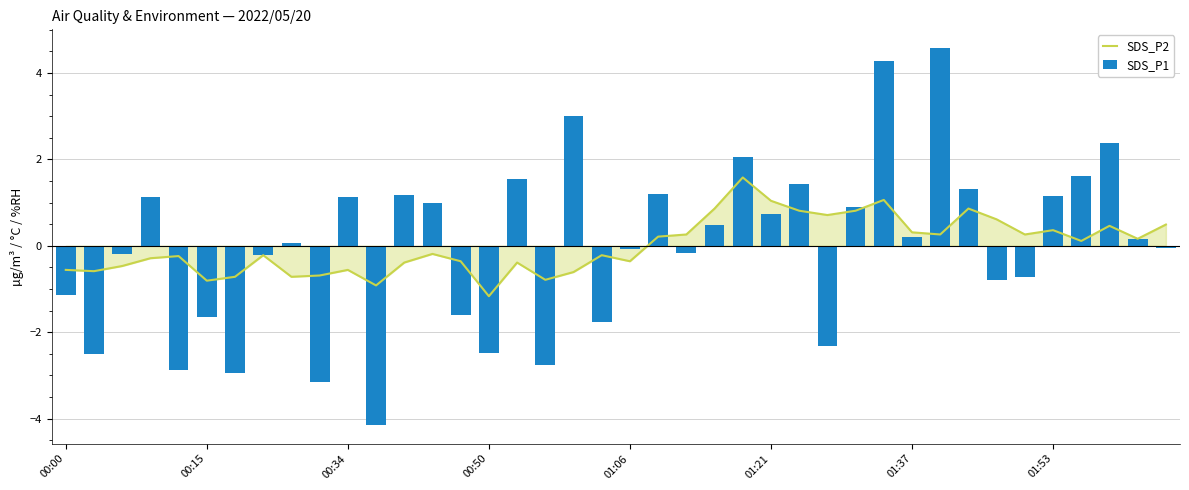

What are all the series names shown in the legend?

SDS_P2, SDS_P1